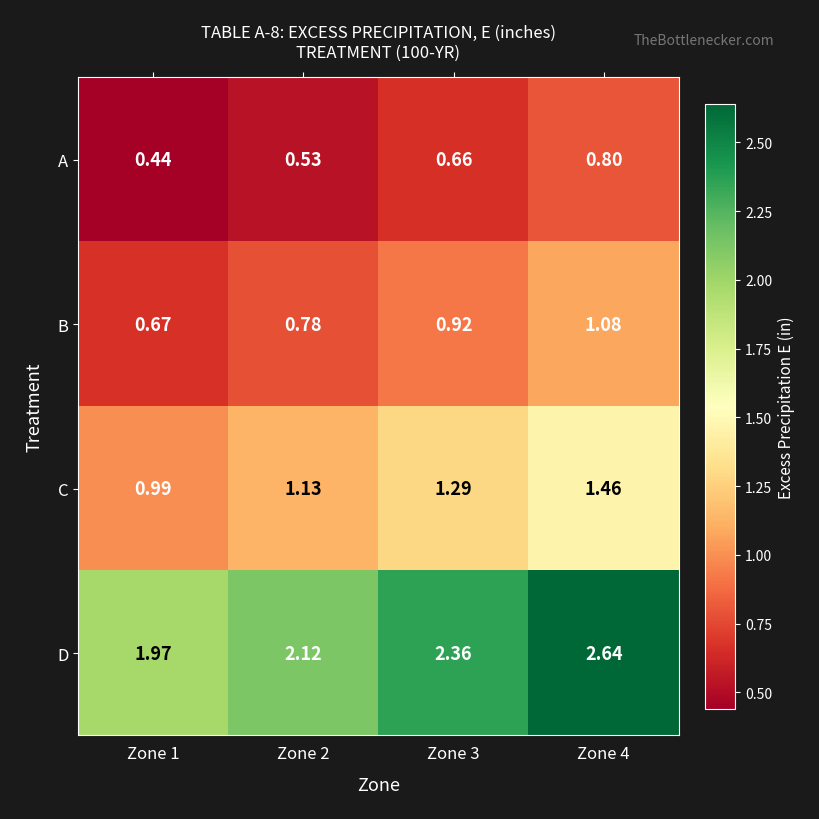

At Zone 3, list the series in order from smallest to largest.

A, B, C, D